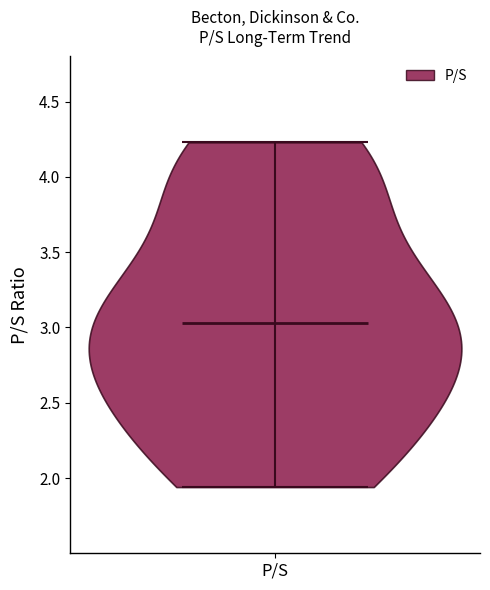

What is the lowest point the violin for P/S reaches on the y-axis? The values are not printed on the chart, so give them approximately, as read against the axis.

1.95